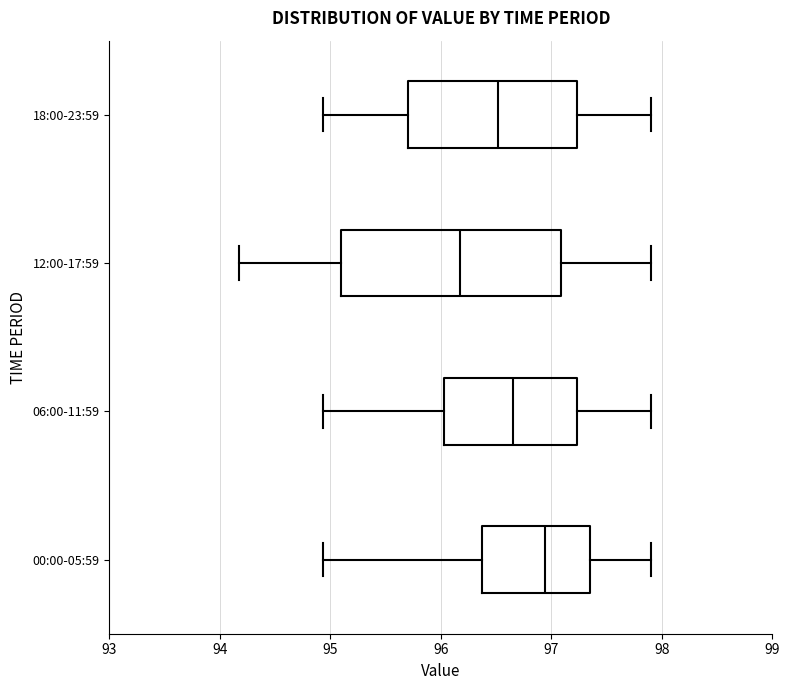

Reading bottom to top, transcribe this box plot: for each box, give where its median line is, the range the box spans, and where its two whiskers end, as read against the x-axis. The values are not printed on the chart, so give them approximately, as read against the axis.

00:00-05:59: median 96.9, box 96.4 to 97.4, whiskers 94.9 to 97.9
06:00-11:59: median 96.7, box 96.0 to 97.2, whiskers 94.9 to 97.9
12:00-17:59: median 96.2, box 95.1 to 97.1, whiskers 94.2 to 97.9
18:00-23:59: median 96.5, box 95.7 to 97.2, whiskers 94.9 to 97.9